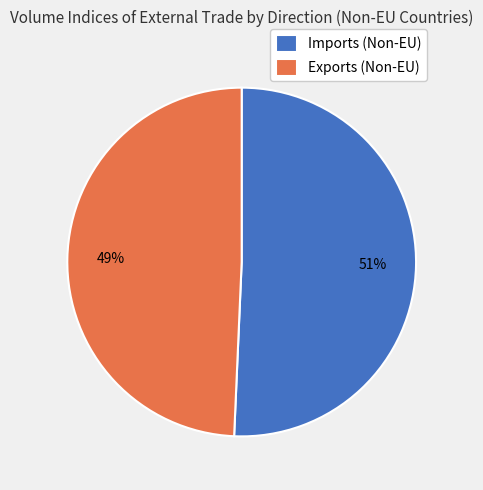

Is there any slice that represents more than half of the pie?

Yes